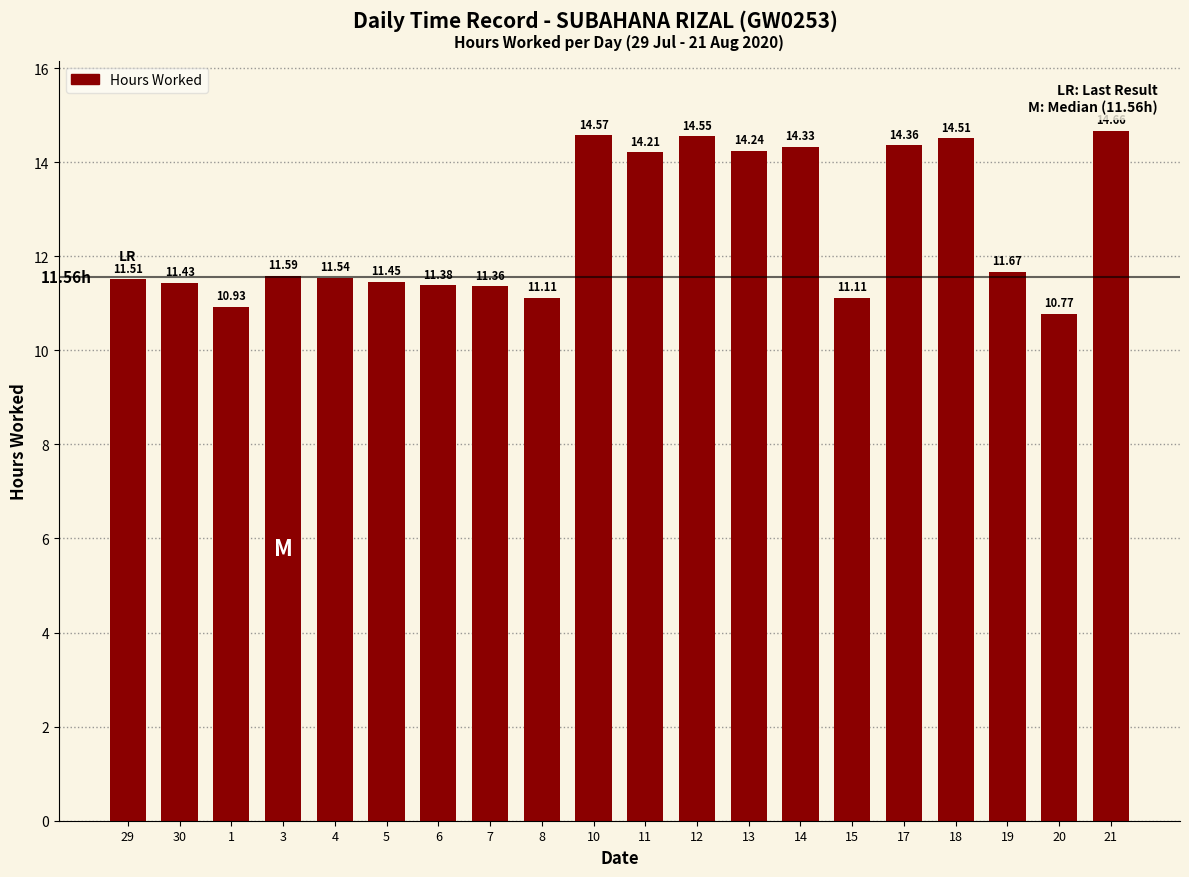

What position from the right is 4?

16